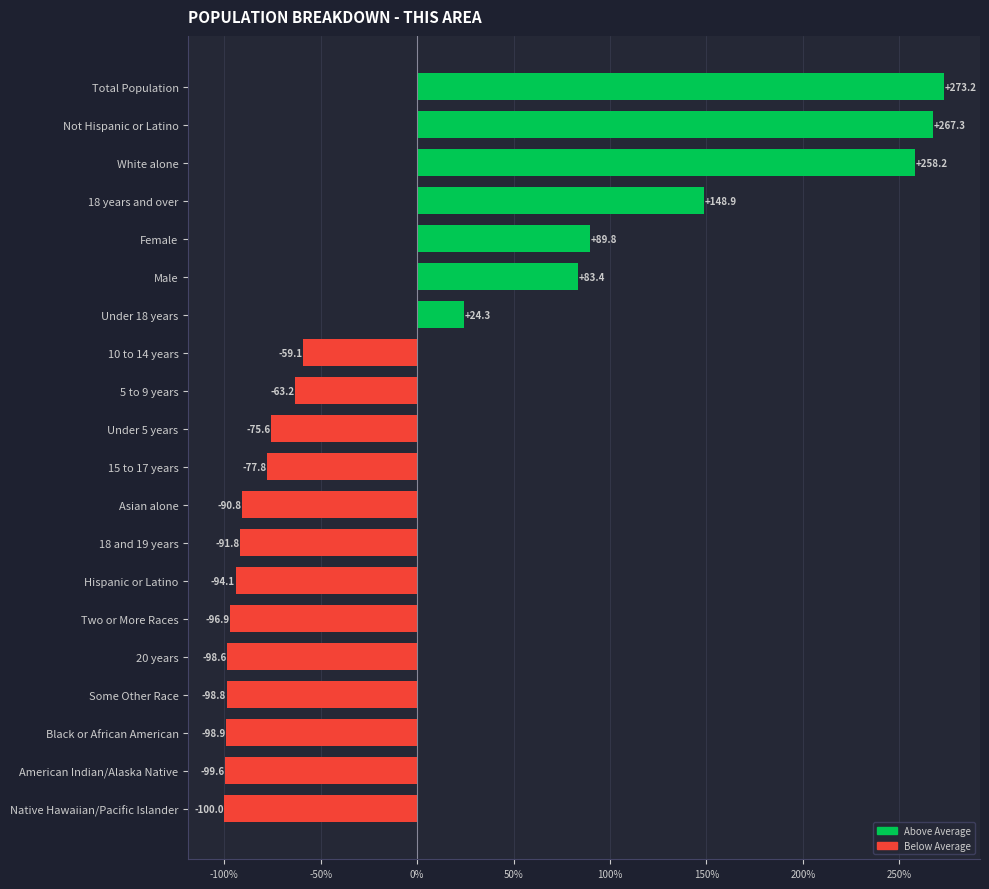

What is the label of the 14th bar from the top?

Hispanic or Latino